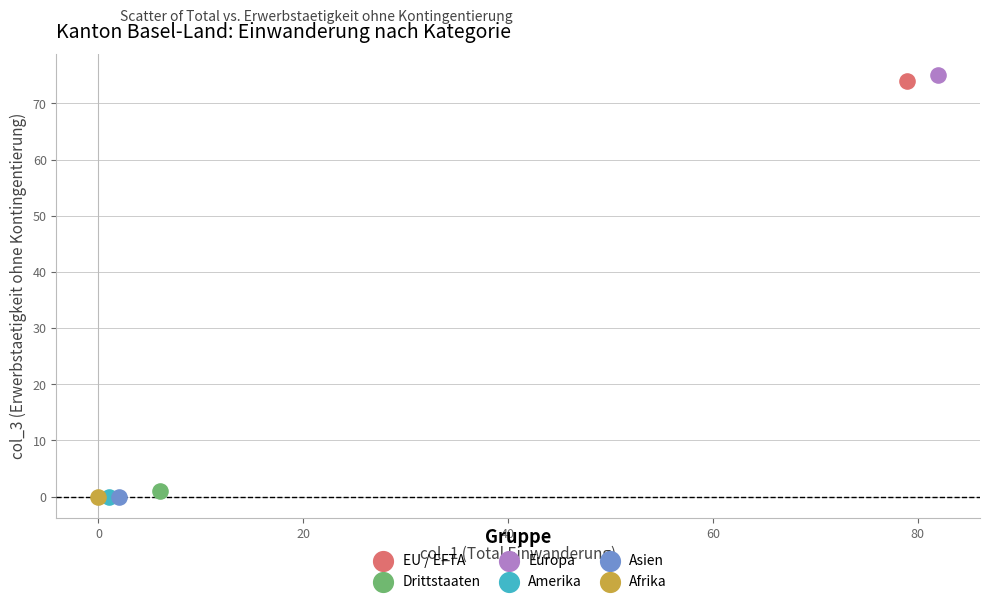

Which series contains the highest Y value?

Europa